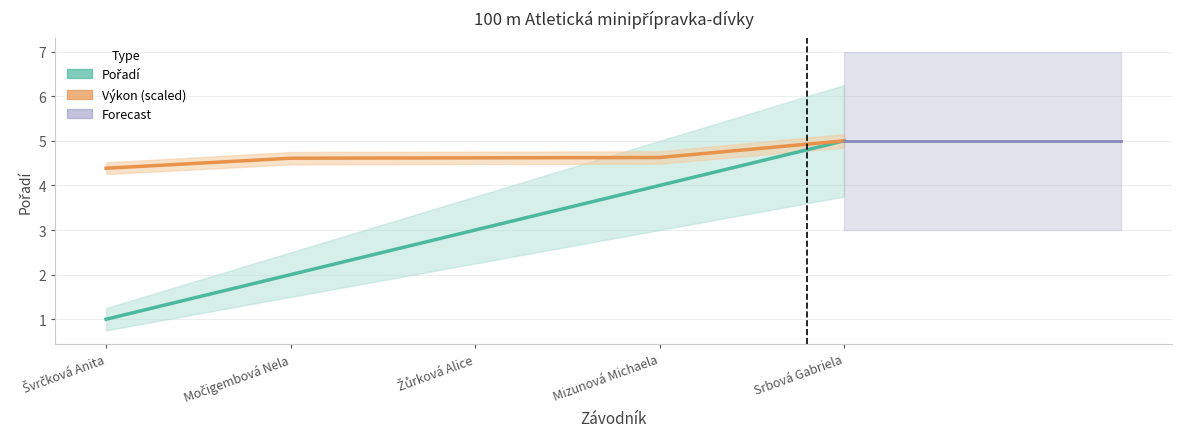

What is the total value across all series at Švrčková Anita?

5.4